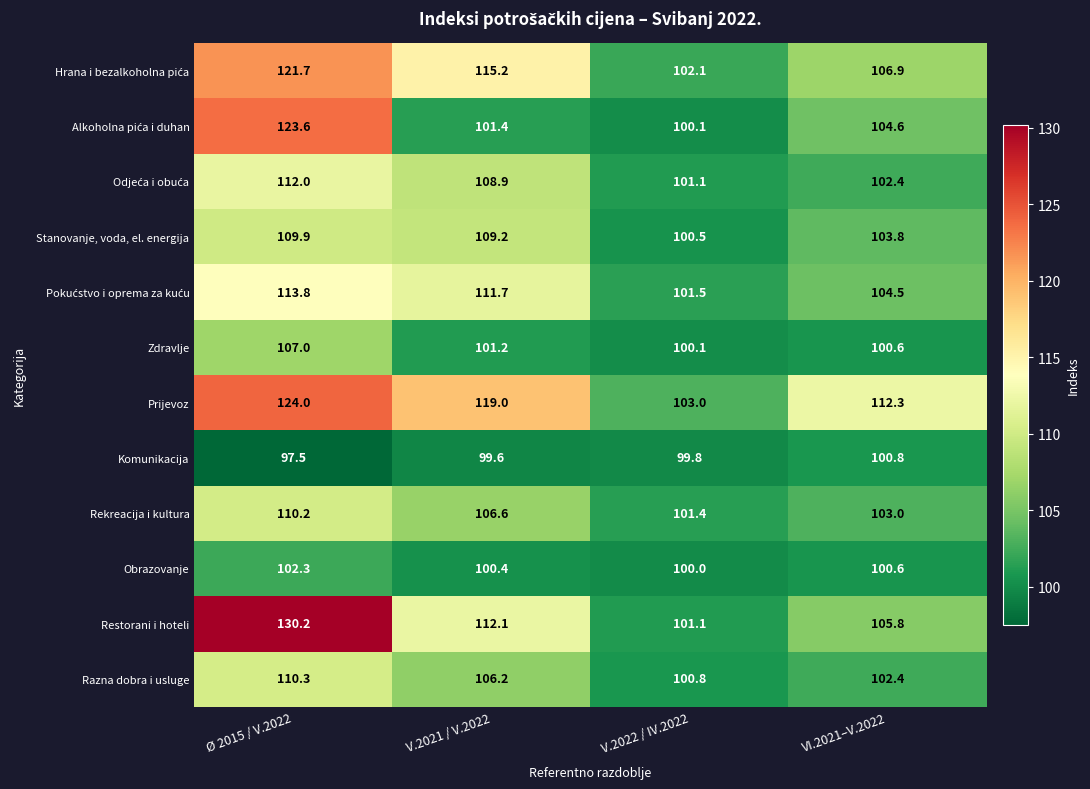

What is the sum of the Rekreacija i kultura values at V.2021 / V.2022 and VI.2021–V.2022?

209.6